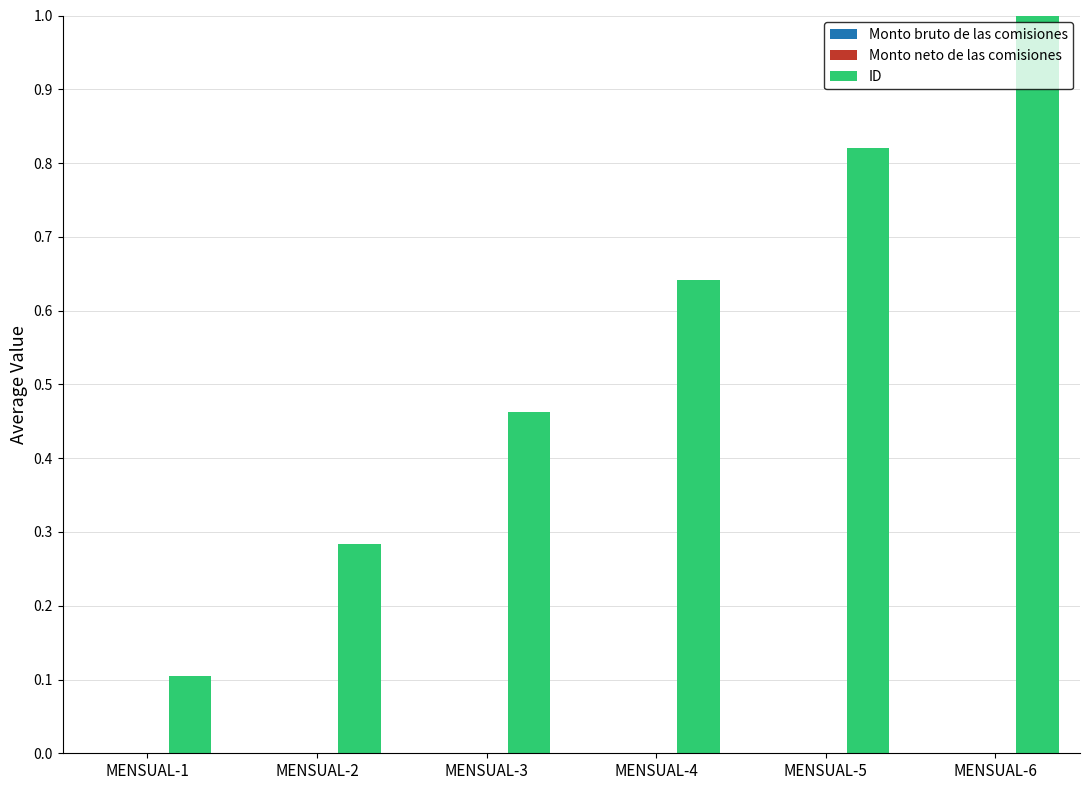

The chart shows a value of 1.0 at MENSUAL-6. True or false?

True